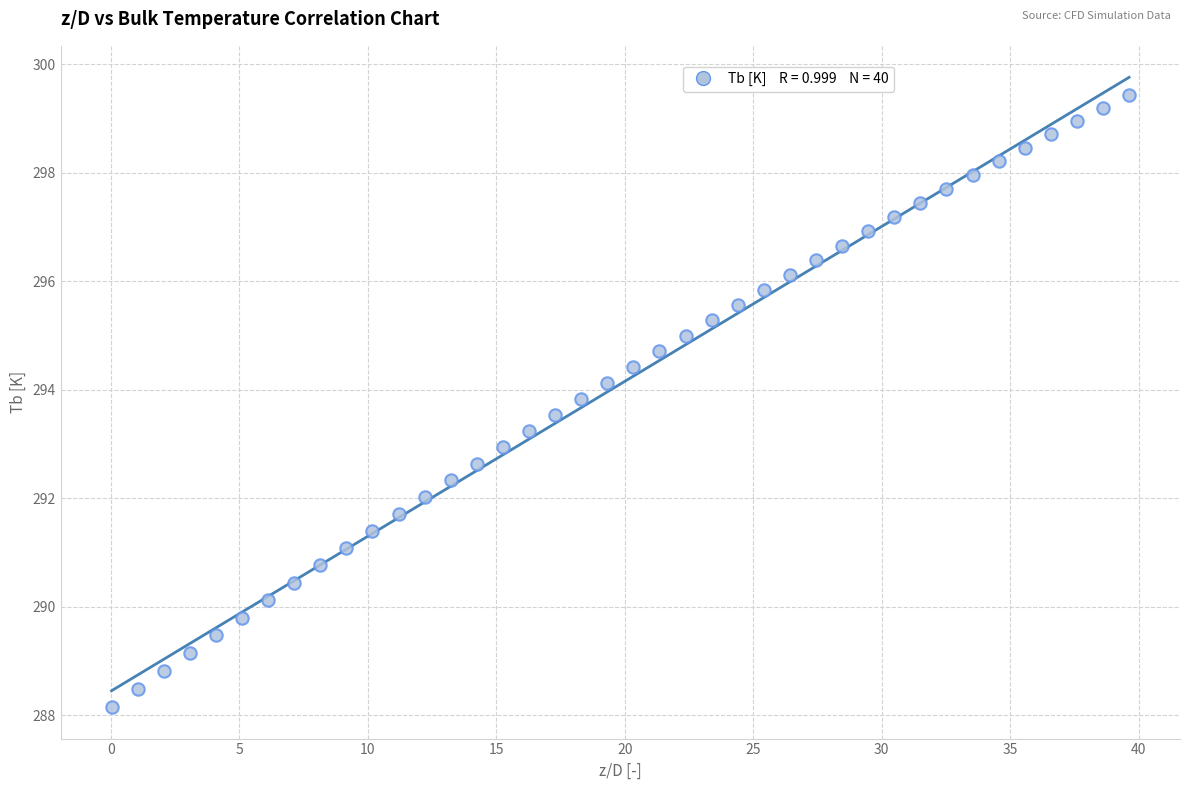

What is the range of X values (max minus min)?

39.6